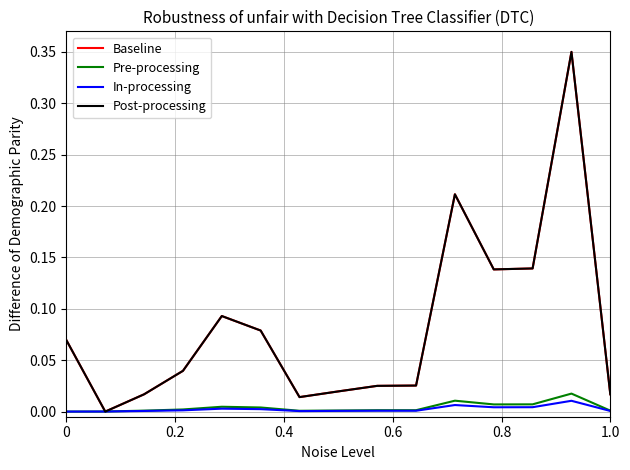

Does the chart have visible grid lines?

Yes